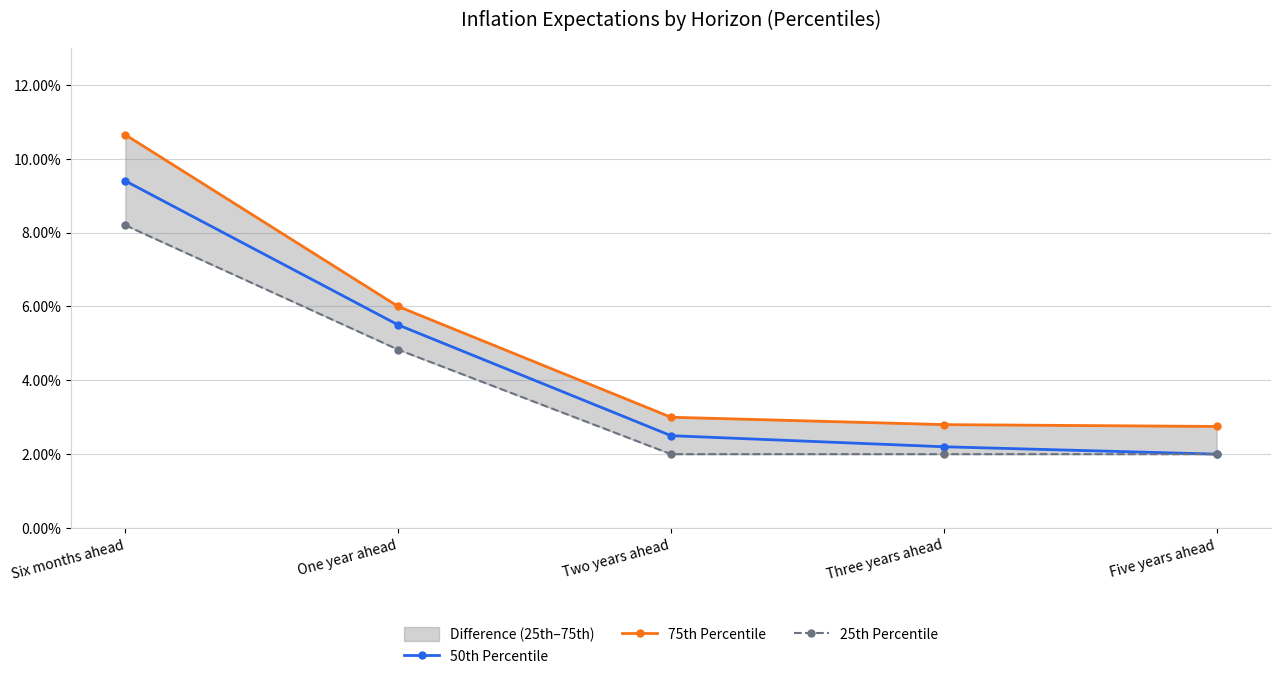

True or false: 50th Percentile and 75th Percentile intersect in this chart.

False